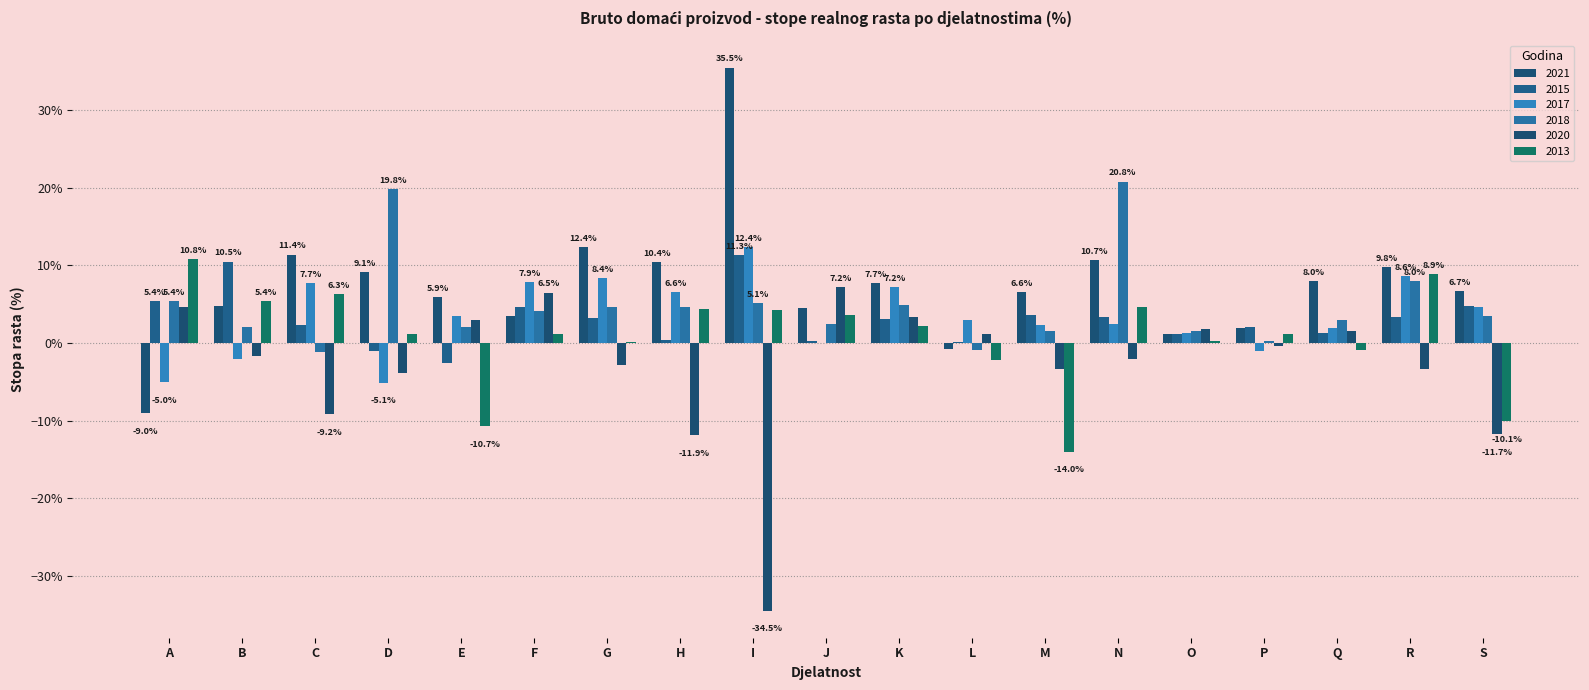

Does the chart contain stacked bars?

No